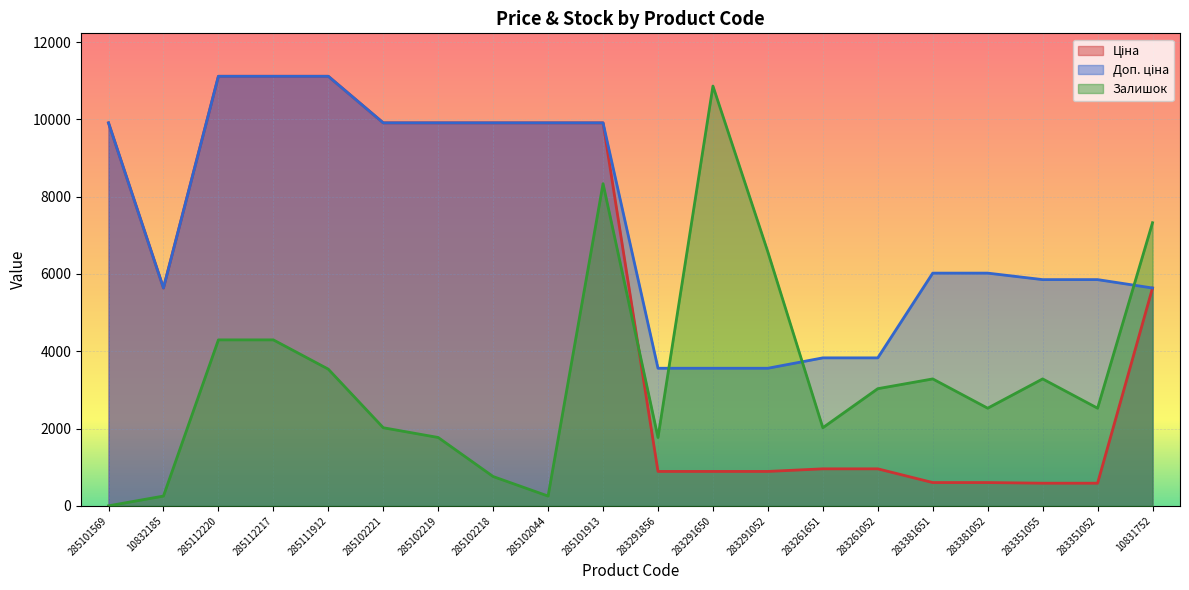

What are all the series names shown in the legend?

Ціна, Доп. ціна, Залишок